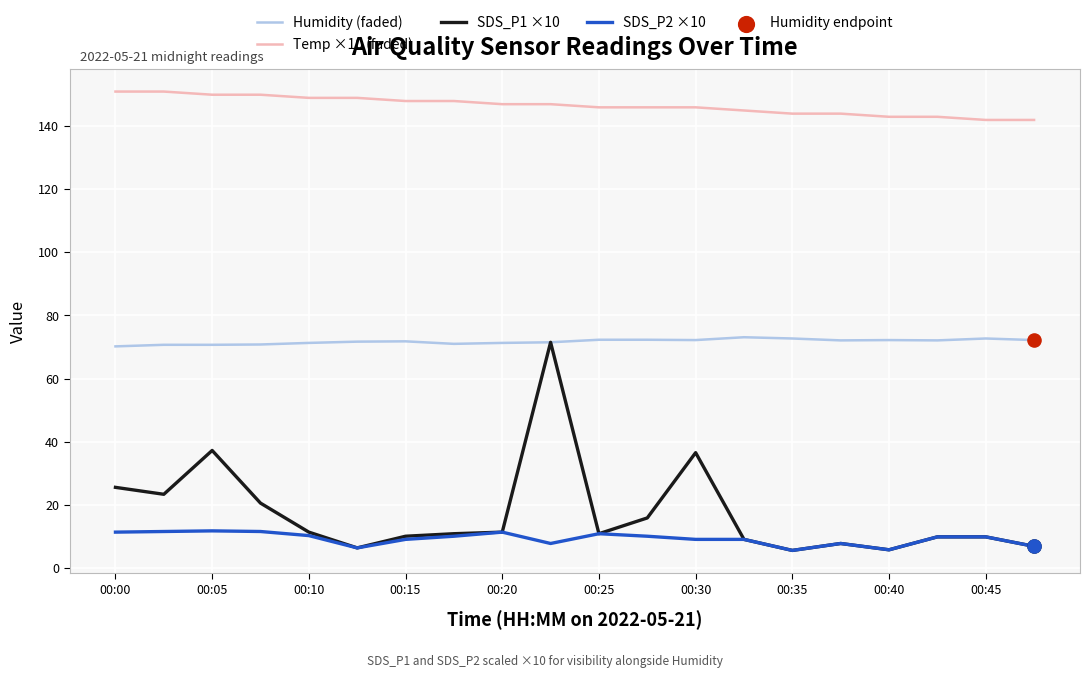

Which series has the widest spread of values?

SDS_P1 ×10